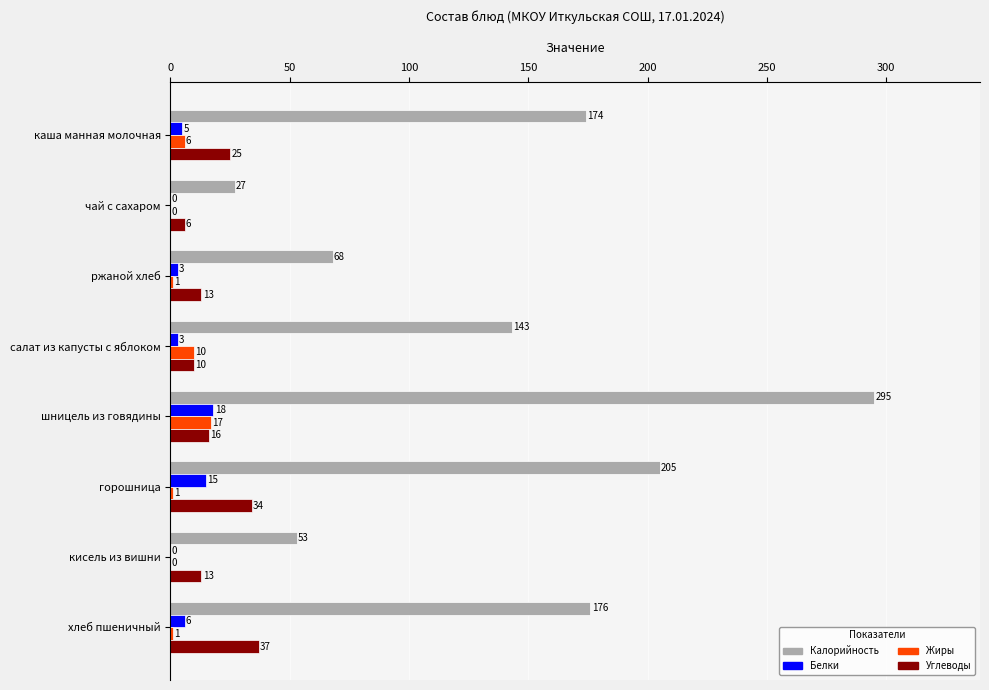

What is the sum of all Жиры values?

36